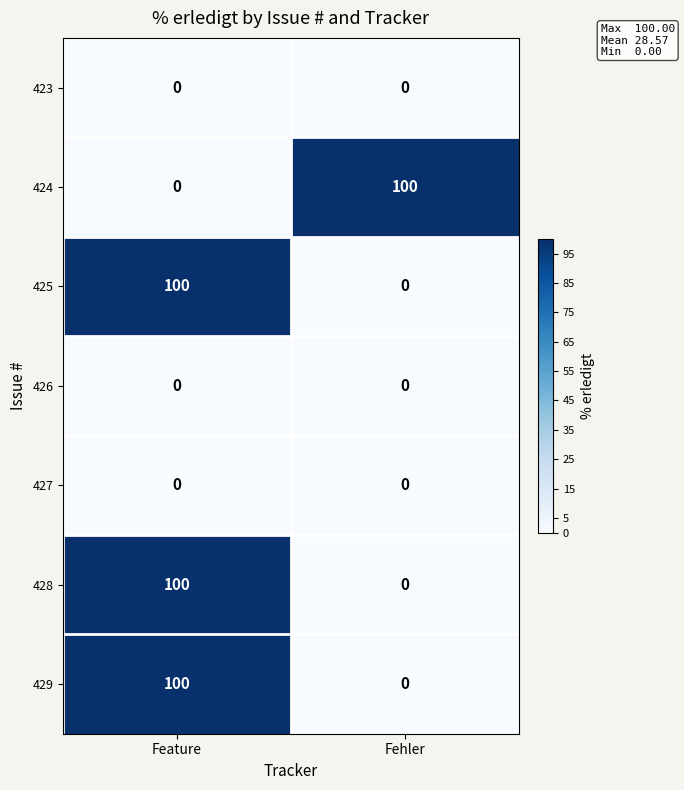

Reading left to right, transcribe all the data shown in this chart.

423: Feature=0	Fehler=0
424: Feature=0	Fehler=100
425: Feature=100	Fehler=0
426: Feature=0	Fehler=0
427: Feature=0	Fehler=0
428: Feature=100	Fehler=0
429: Feature=100	Fehler=0